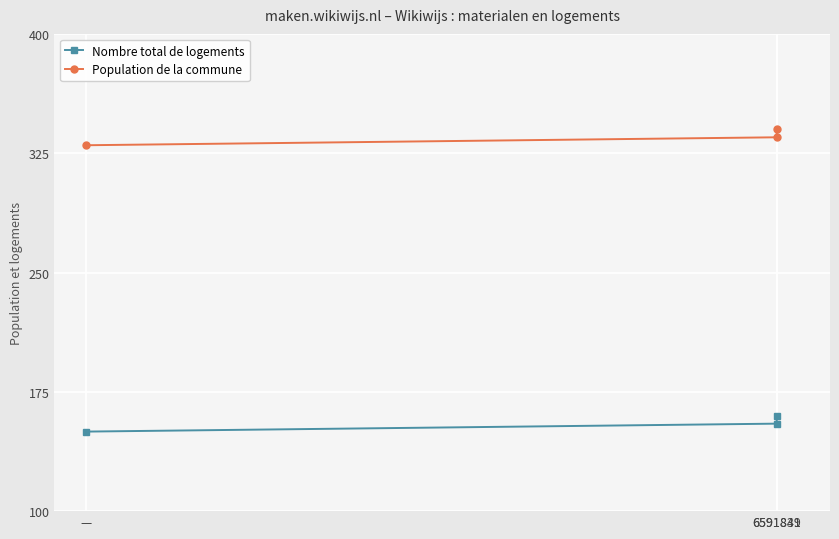

What is the value of the Nombre total de logements point at the 3rd from the left?

160